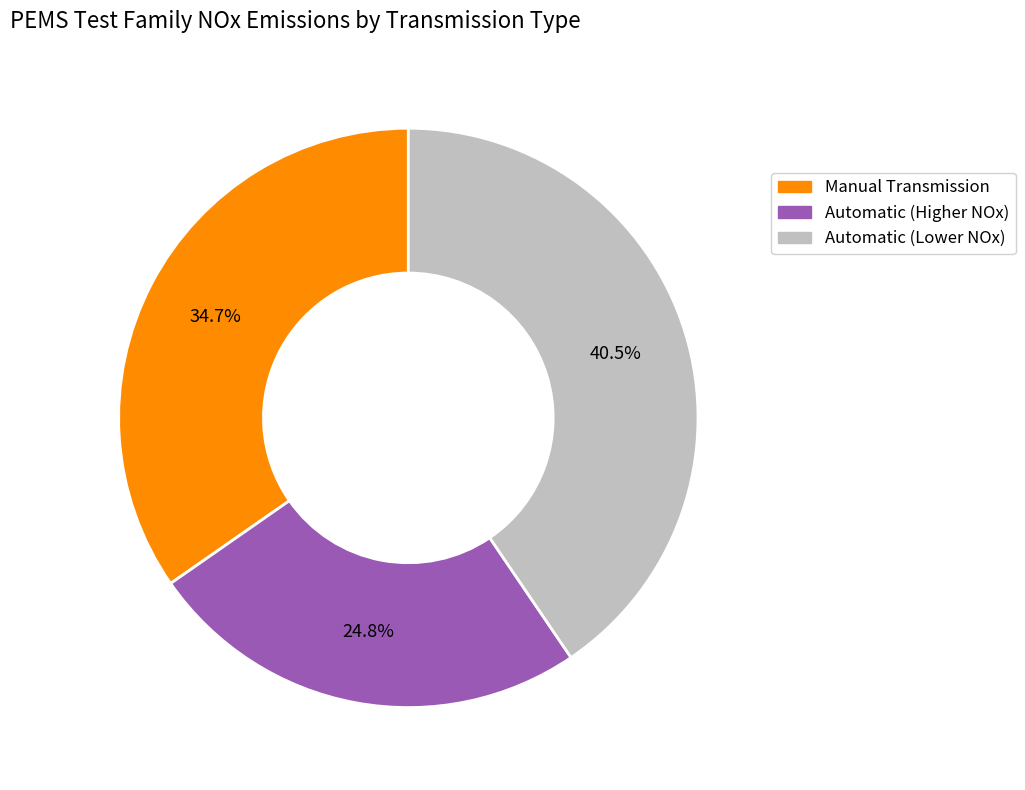

Does any single category account for the majority?

No